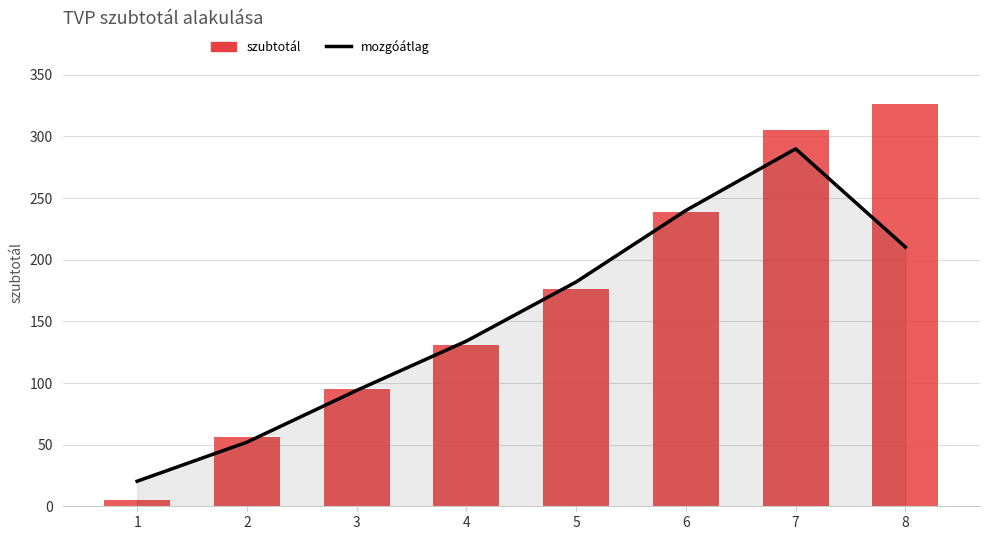

At which label is szubtotál closest to 165?

5